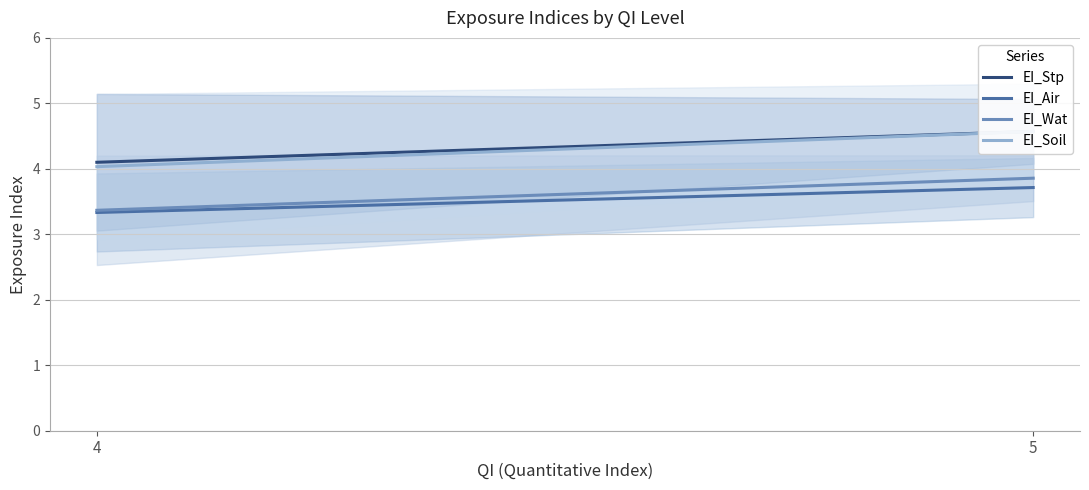

Reading left to right, transcribe all the data shown in this chart.

EI_Stp: 4=4.1	5=4.6
EI_Air: 4=3.3	5=3.7
EI_Wat: 4=3.4	5=3.9
EI_Soil: 4=4.0	5=4.6